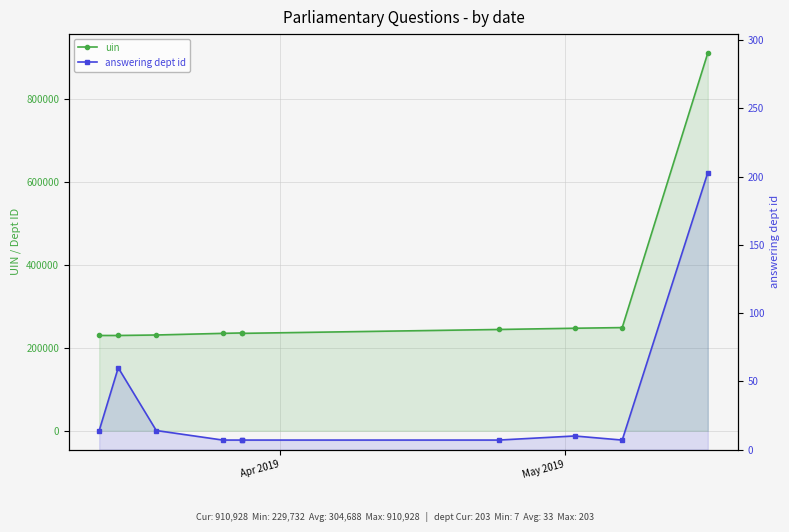

What is the minimum value for uin?

229732